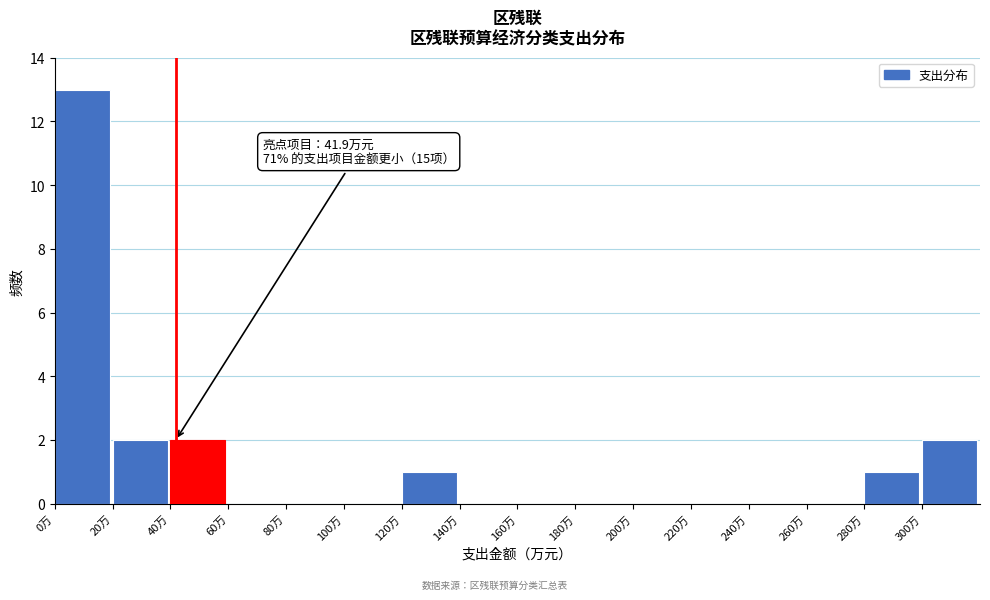

Over which range of the x-axis is the bar tallest?

0 to 20